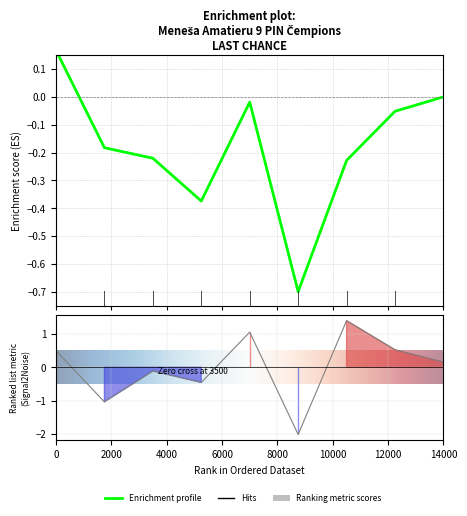

How many positive values are there?

5